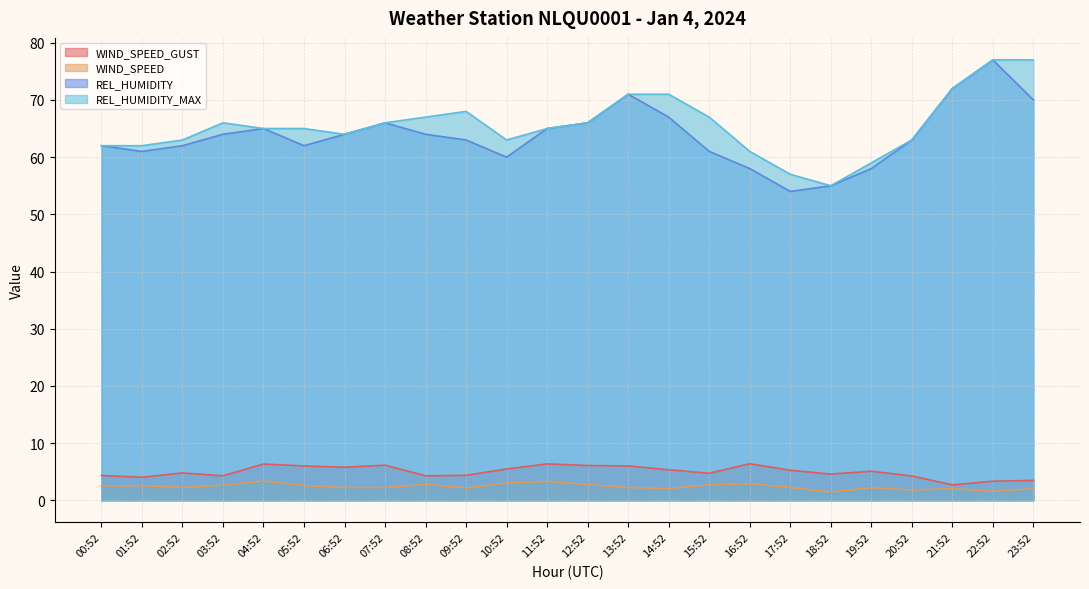

How many lines are shown in the chart?

4